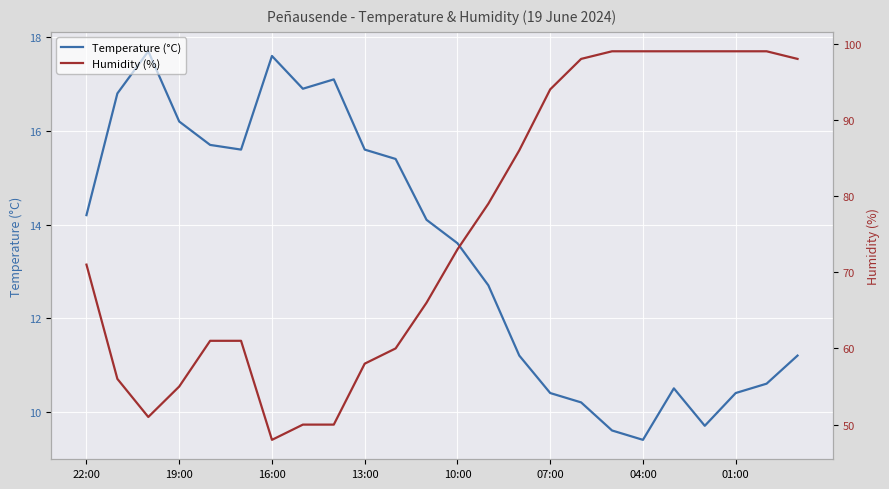

How many values in the Humidity (%) series exceed 73?

11